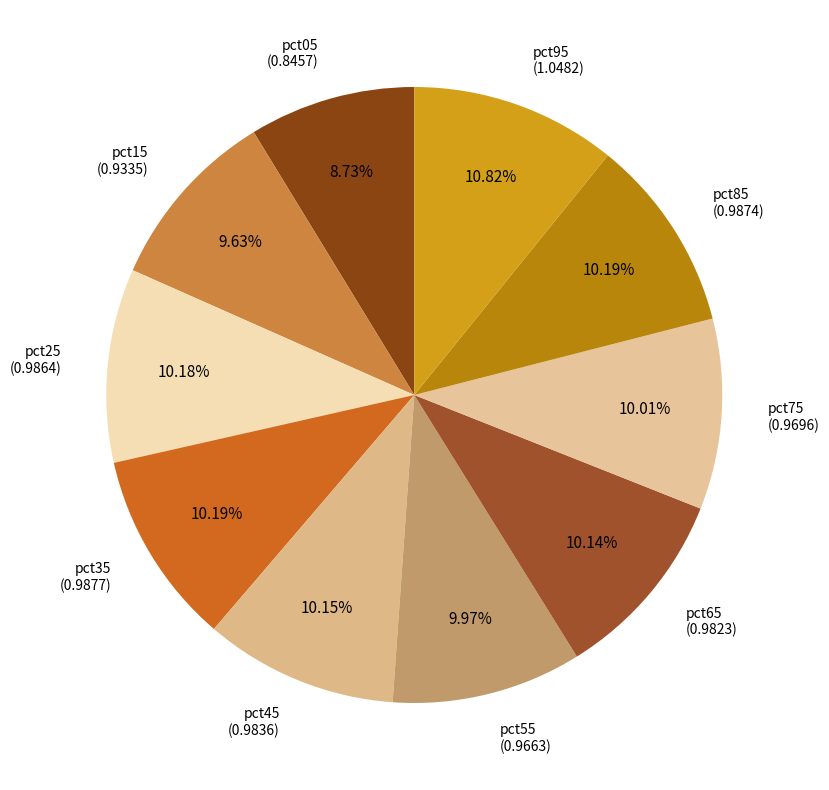

Count the number of slices in the pie.

10